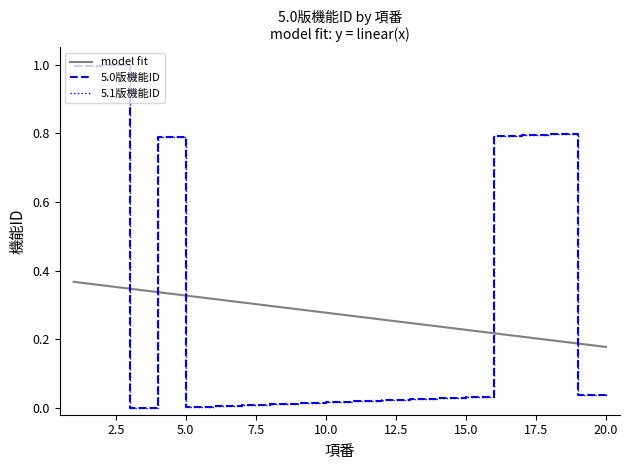

Reading right to left, list all the values displayed in this chart.

5.0版機能ID: 20=0.0	19=0.0	18=0.8	17=0.8	16=0.8	15=0.0	14=0.0	13=0.0	12=0.0	11=0.0	10=0.0	9=0.0	8=0.0	7=0.0	6=0.0	5=0.0	4=0.8	3=0.0	2=1.0	1=1.0
5.1版機能ID: 20=0.0	19=0.0	18=0.8	17=0.8	16=0.8	15=0.0	14=0.0	13=0.0	12=0.0	11=0.0	10=0.0	9=0.0	8=0.0	7=0.0	6=0.0	5=0.0	4=0.8	3=0.0	2=1.0	1=1.0